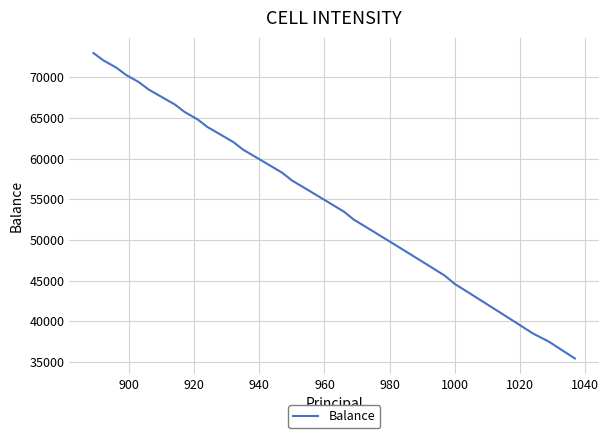

What is the greatest value displayed?

72975